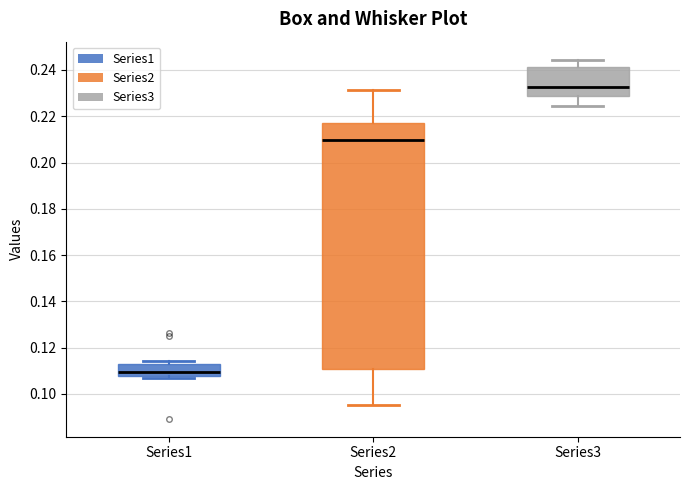

Reading left to right, transcribe this box plot: for each box, give where its median line is, the range the box spans, and where its two whiskers end, as read against the y-axis. The values are not printed on the chart, so give them approximately, as read against the axis.

Series1: median 0.110, box 0.108 to 0.112, whiskers 0.108 (just below the box's lower edge) to 0.114
Series2: median 0.210, box 0.110 to 0.218, whiskers 0.096 to 0.232
Series3: median 0.232, box 0.228 to 0.242, whiskers 0.224 to 0.244